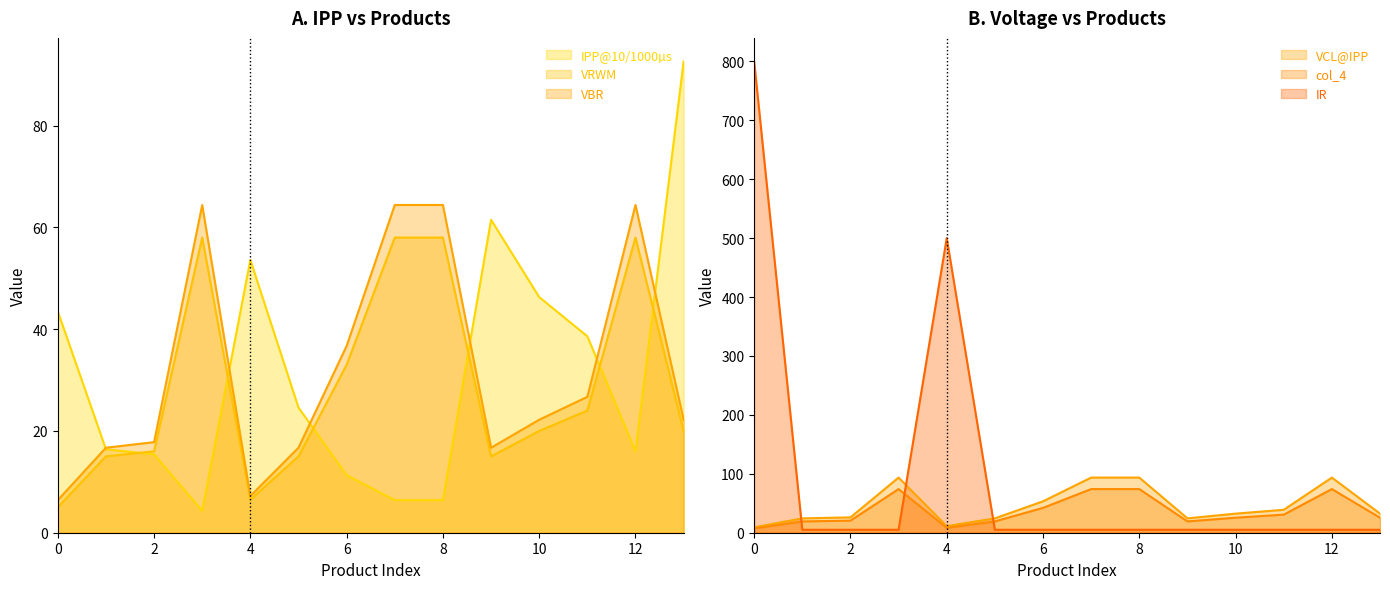

Is the value of VCL@IPP at SPD83582C greater than the value of IR at SPD82581B?

Yes